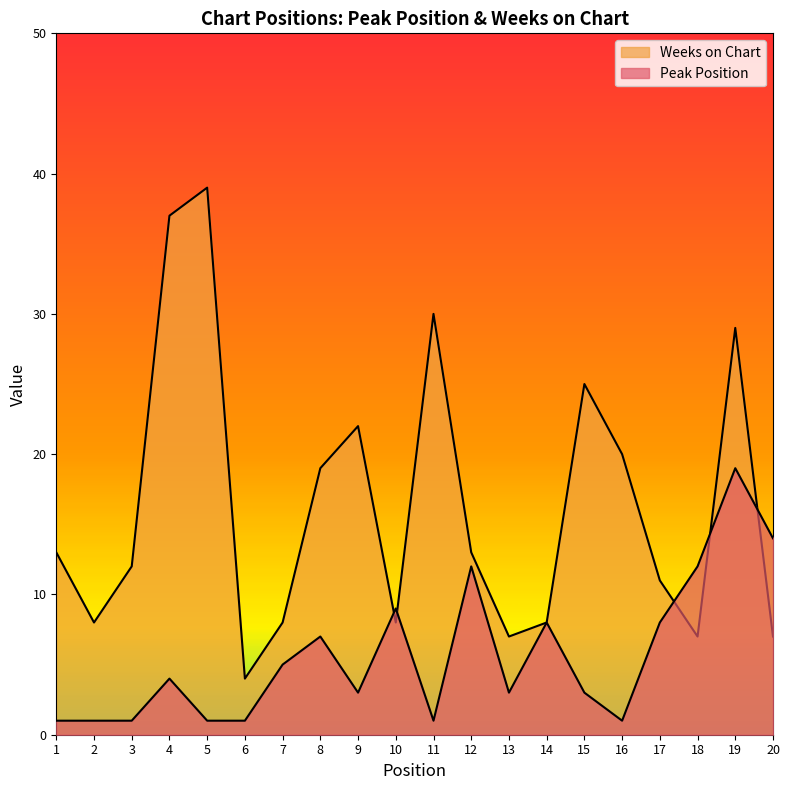

Which series changed the most between 3 and 6?

Weeks on Chart